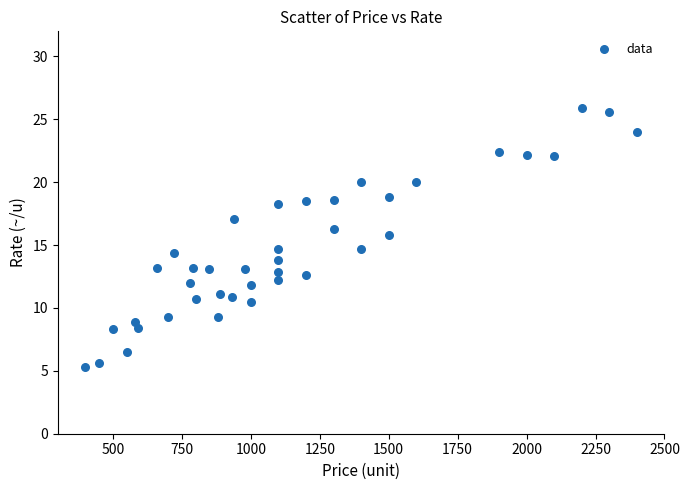

What is the range of Y values (max minus min)?

20.6